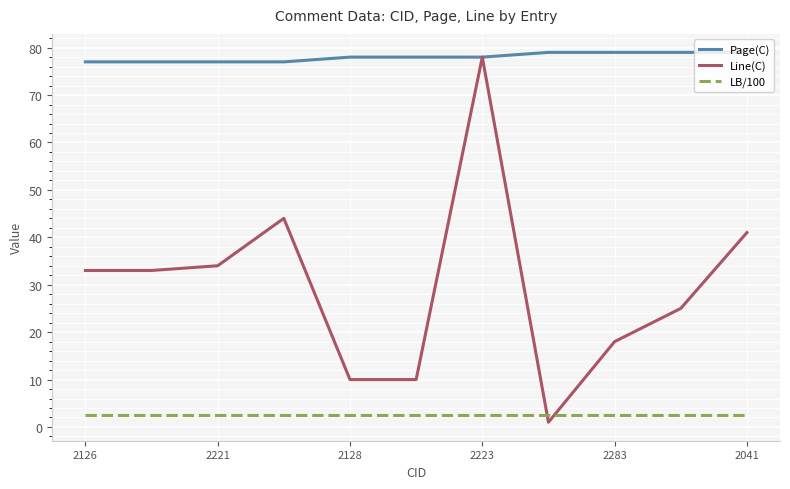

How many times do LB/100 and Line(C) cross each other?

2